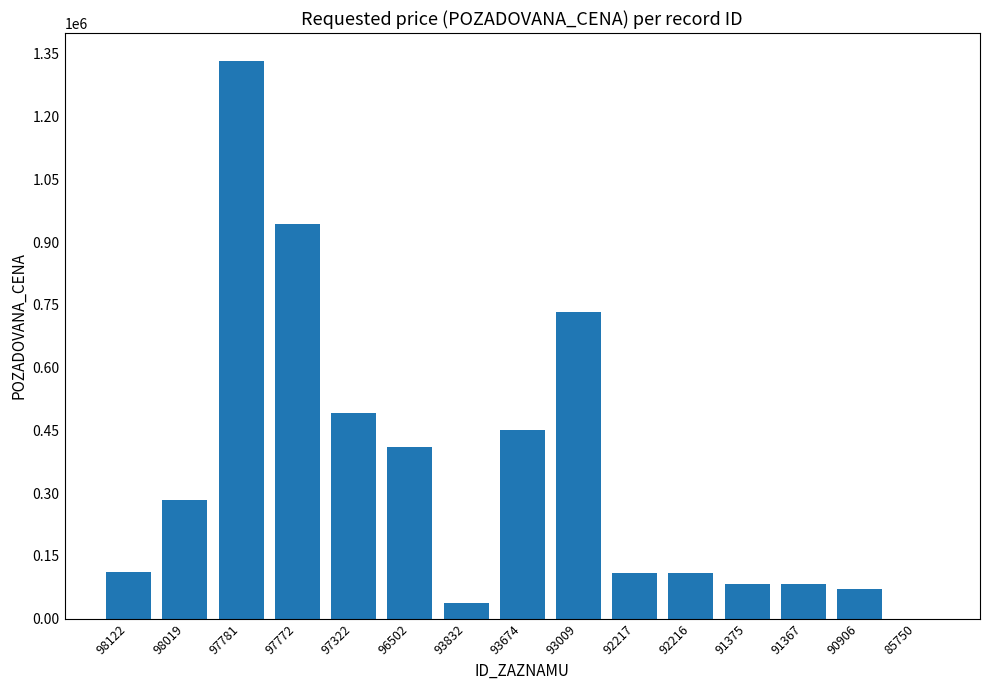

Is it true that the value at 90906 is 70000?

True